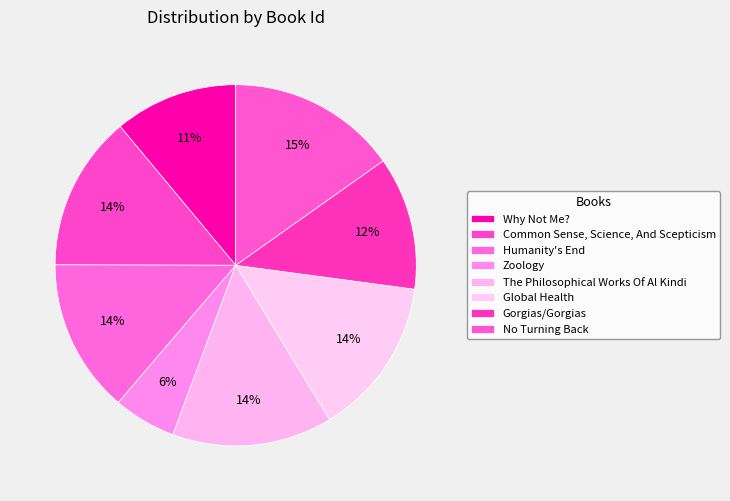

The The Philosophical Works Of Al Kindi slice represents 14% of the pie. True or false?

True